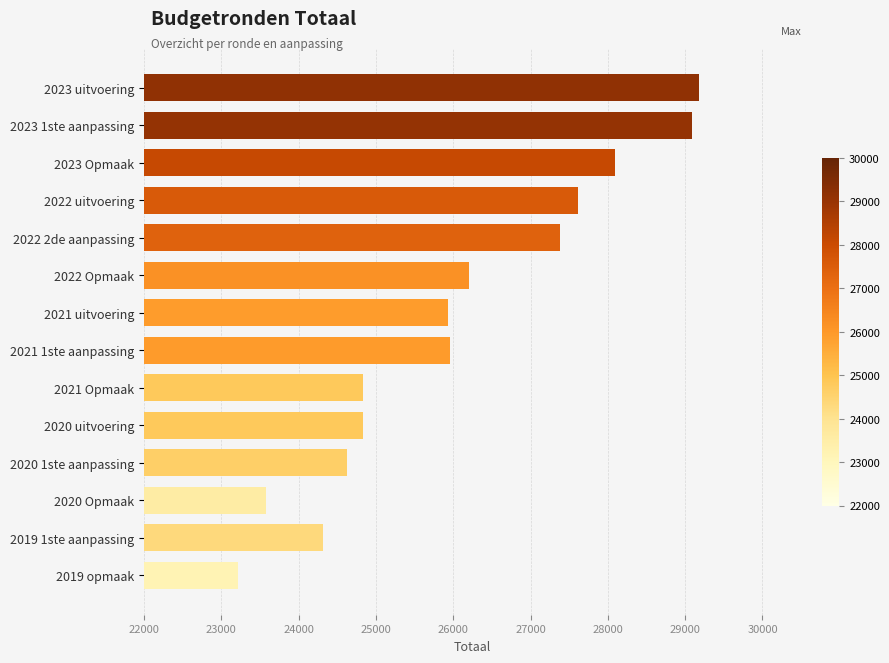

The value at 2020 Opmaak is 32862. True or false?

False